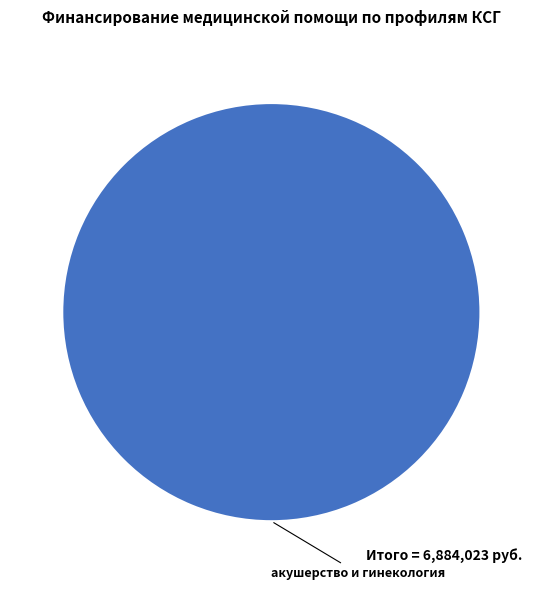

Does any single category account for the majority?

Yes